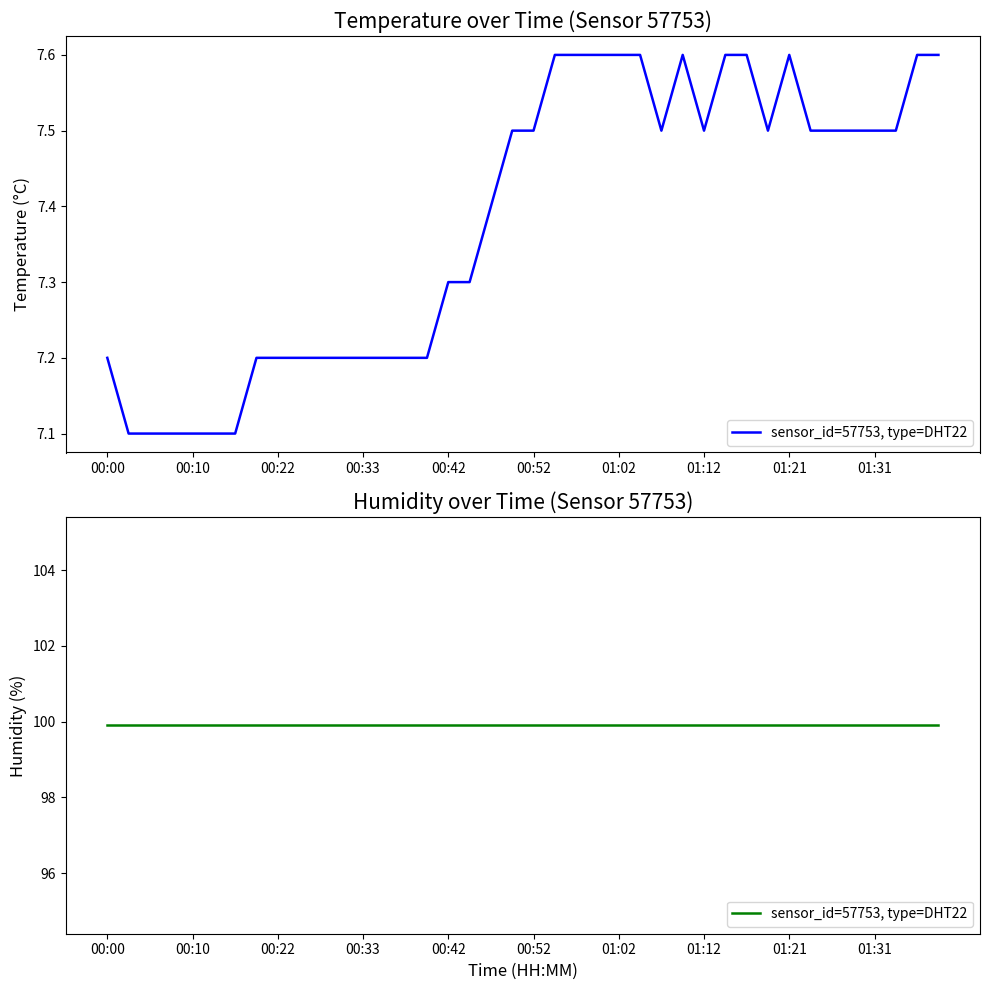

What is the sum of all values?

295.2